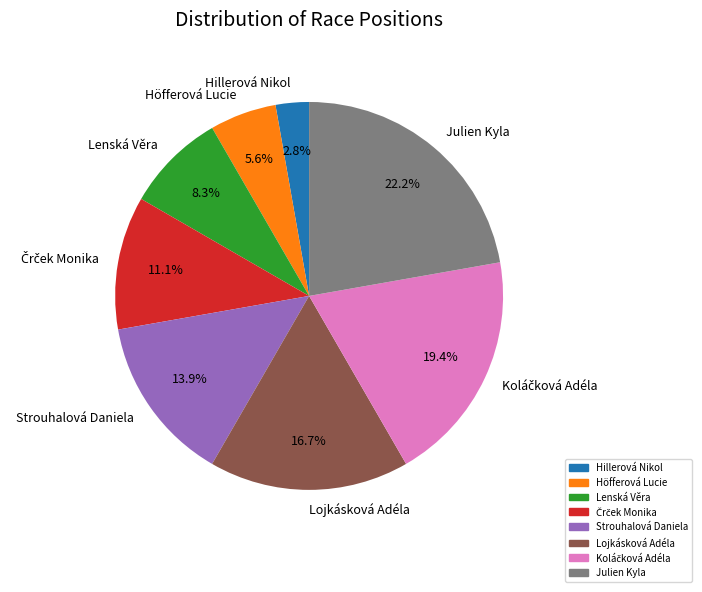

To the nearest percent, what is the difference between the largest and smallest slice percentages?

19%